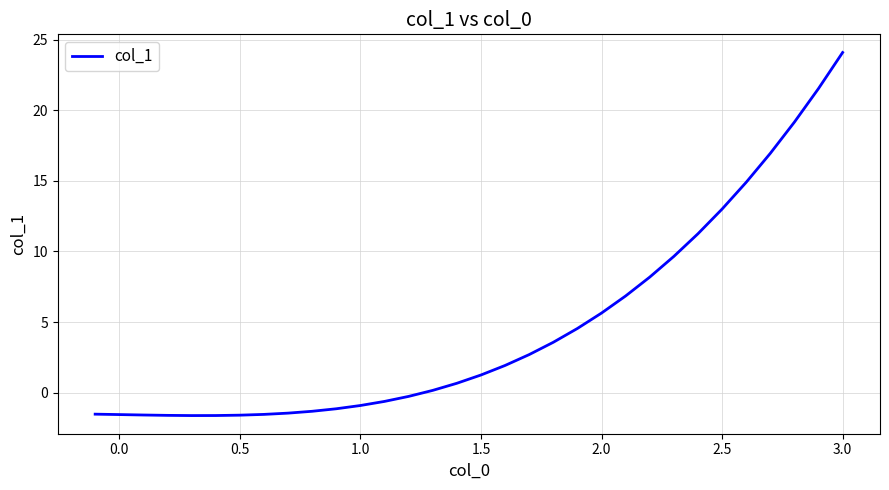

What is the maximum value shown in the chart?

24.1